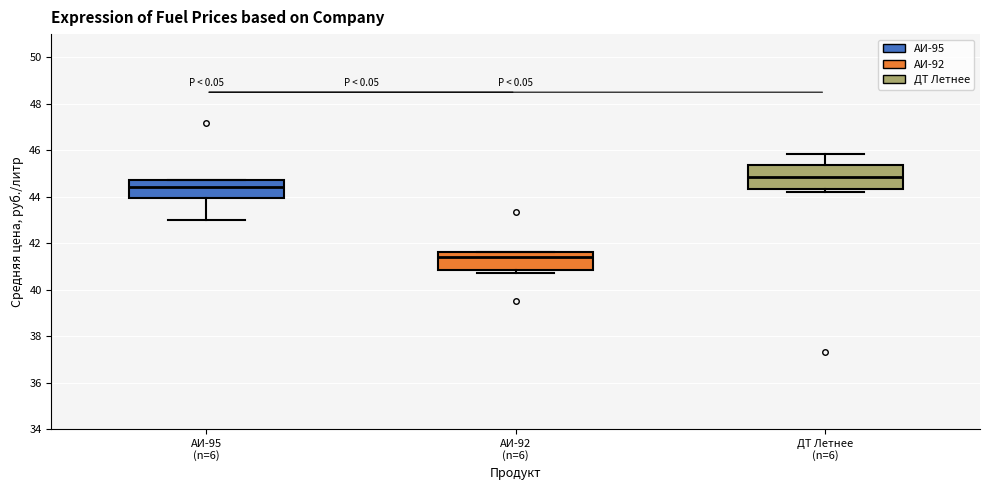

Which box's median line is the lowest?

АИ-92 (n=6)